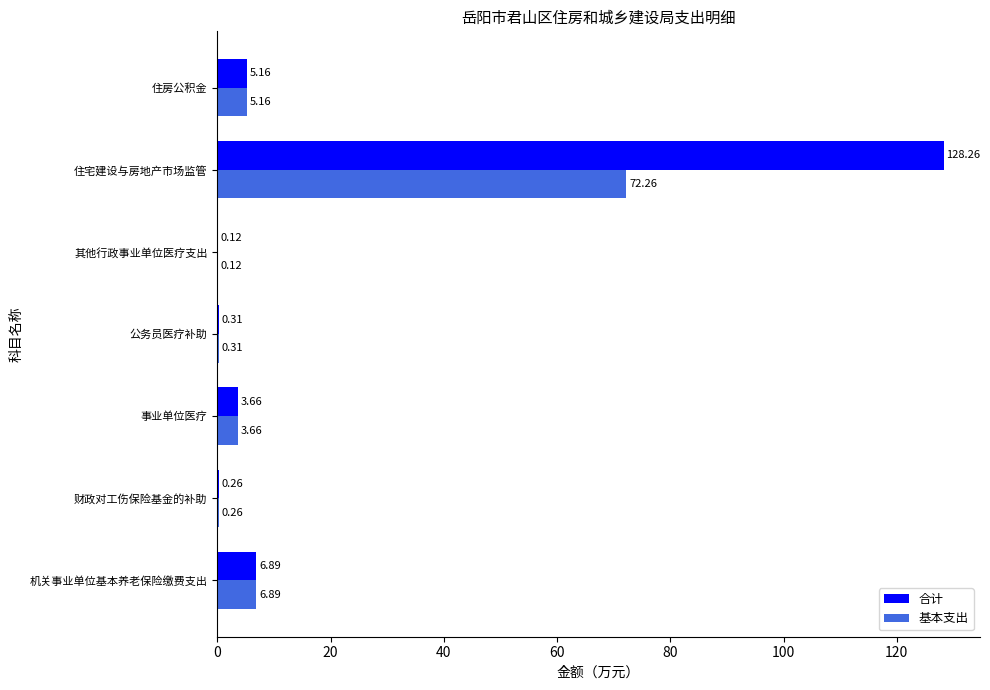

Which series has the largest total across all categories?

合计